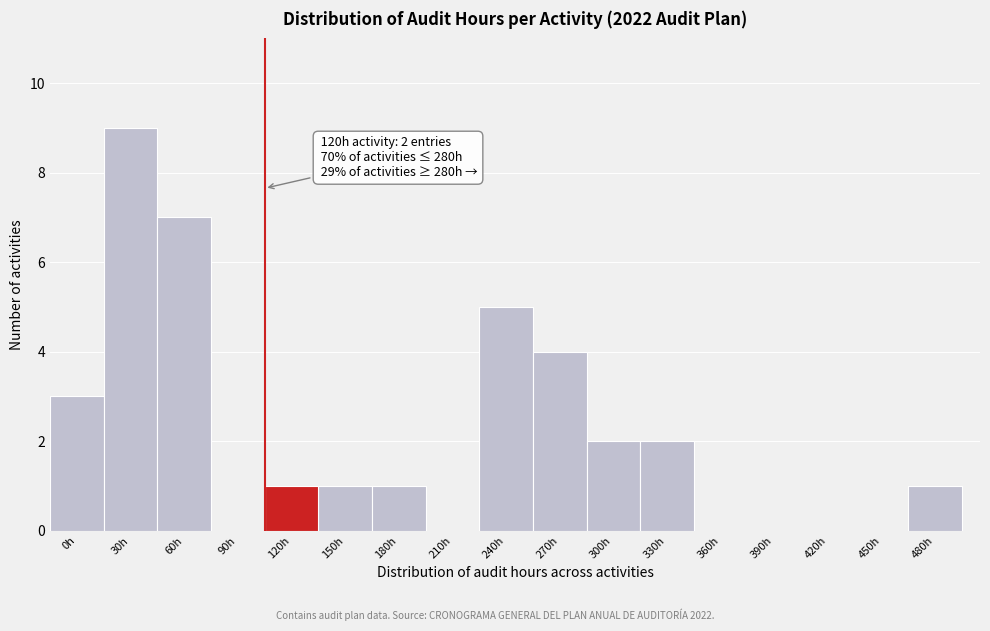

Reading left to right, transcribe all the data shown in this chart.

0h=3	30h=9	60h=7	90h=0	120h=1	150h=1	180h=1	210h=0	240h=5	270h=4	300h=2	330h=2	360h=0	390h=0	420h=0	450h=0	480h=1